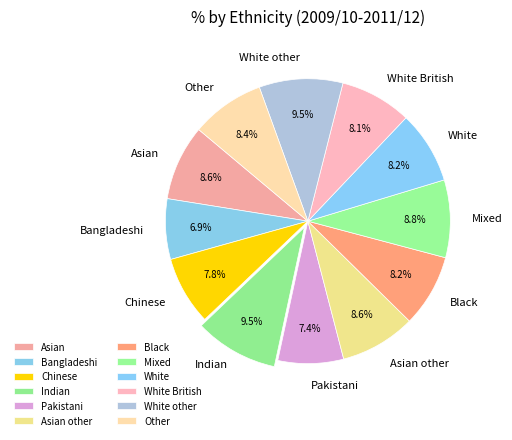

What percentage is the Other slice, to the nearest percent?

8%